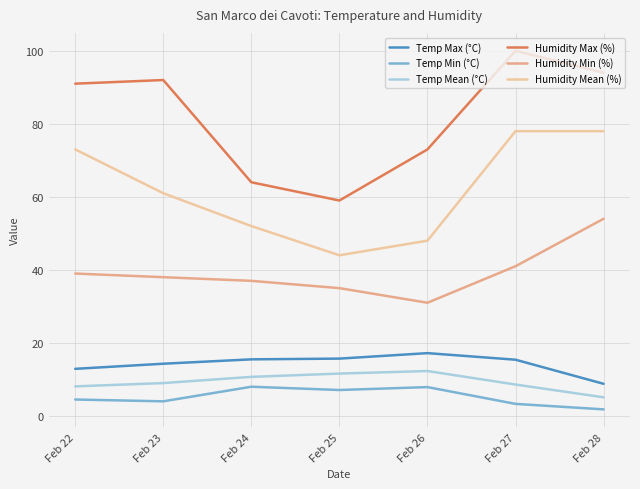

At which category is the sum across all series the highest?

Feb 27